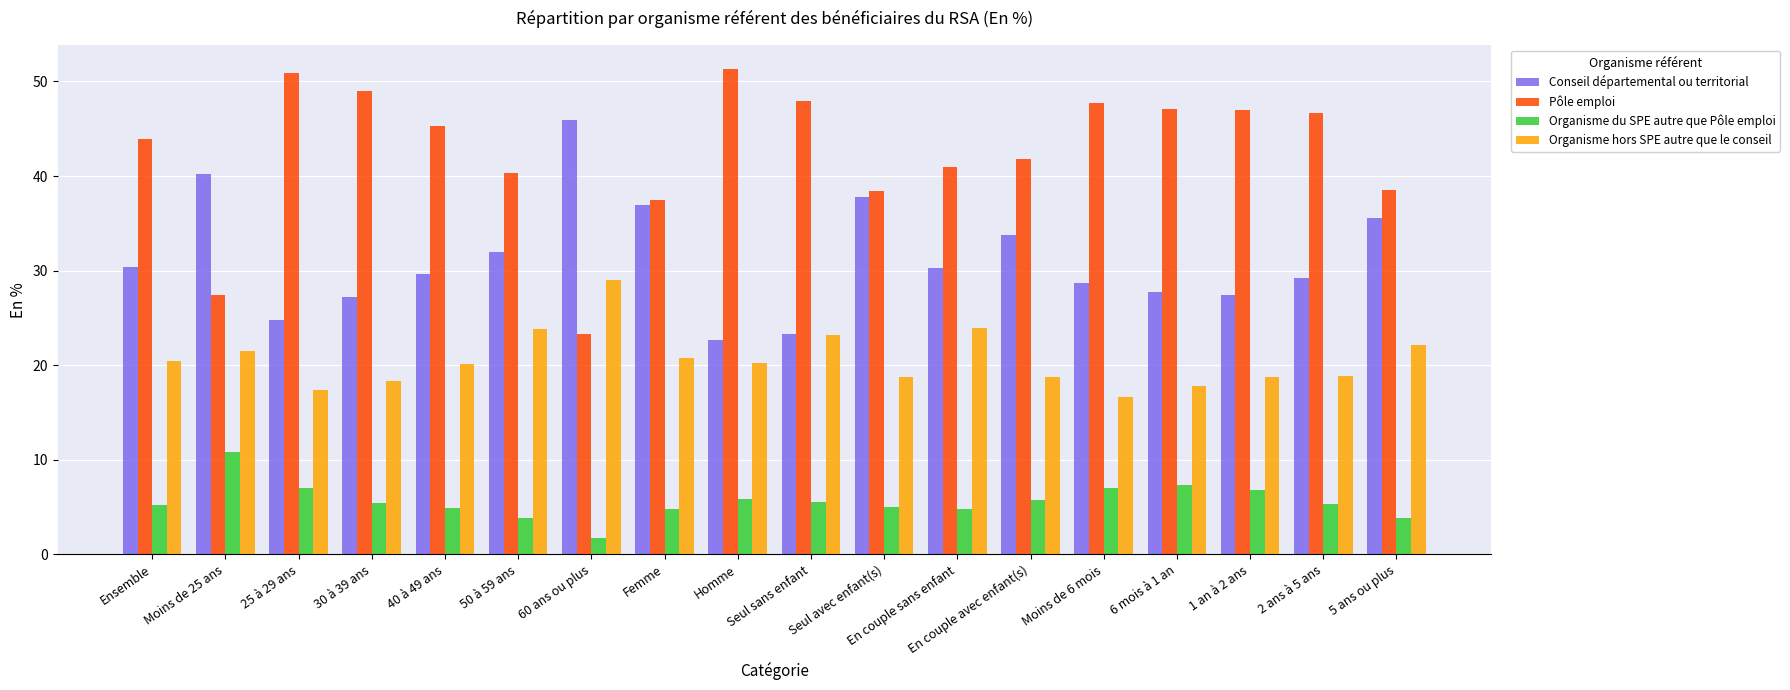

What is the label of the 18th bar from the left?

5 ans ou plus